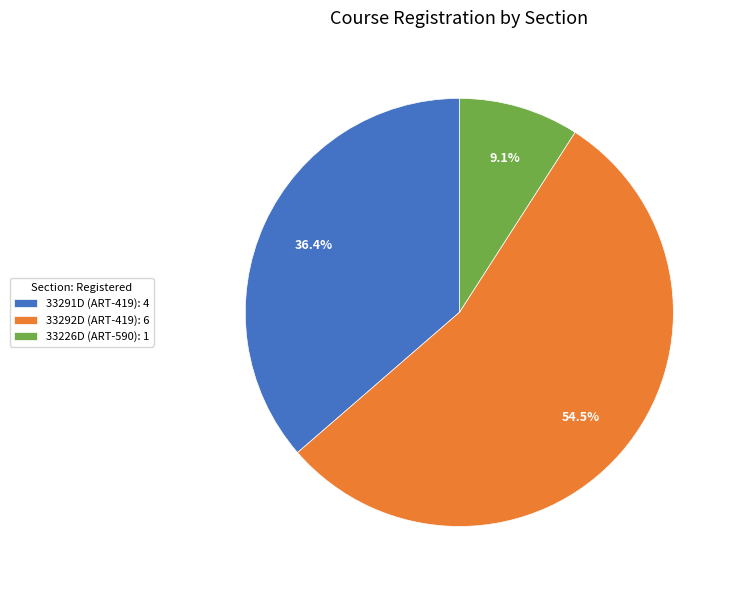

To the nearest percent, what is the average slice percentage?

33%